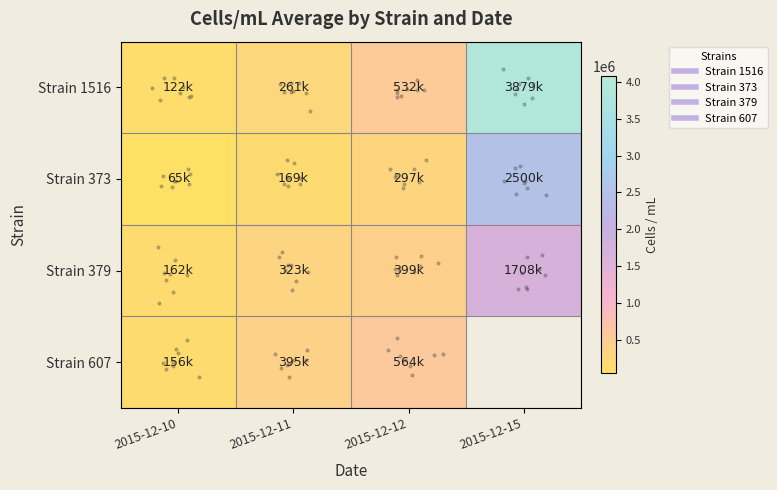

True or false: Strain 1516 has a value of 6760344.1 at 2015-12-15.

False